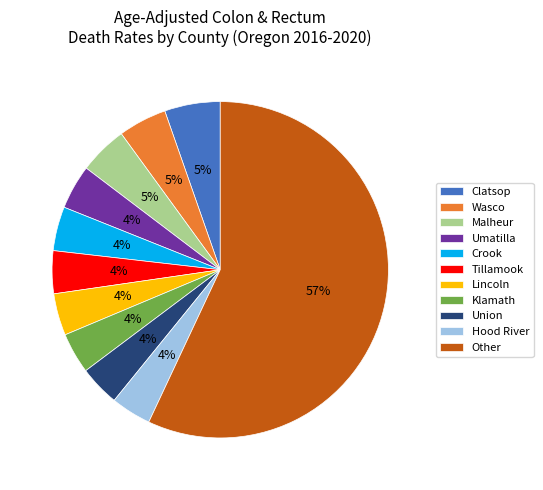

Is Other the majority of the pie?

Yes